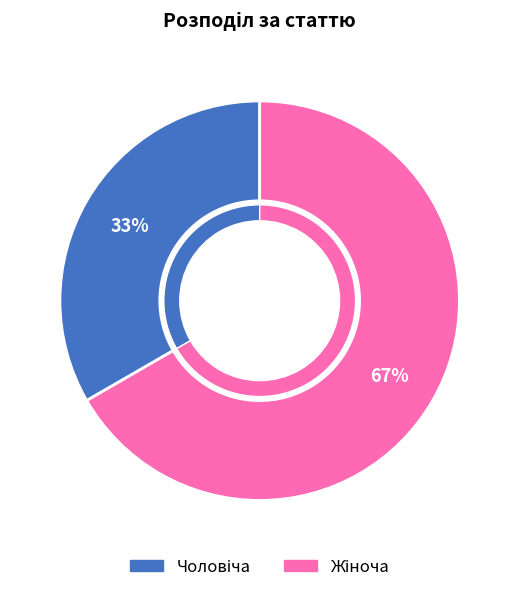

Is Жіноча the majority of the pie?

Yes